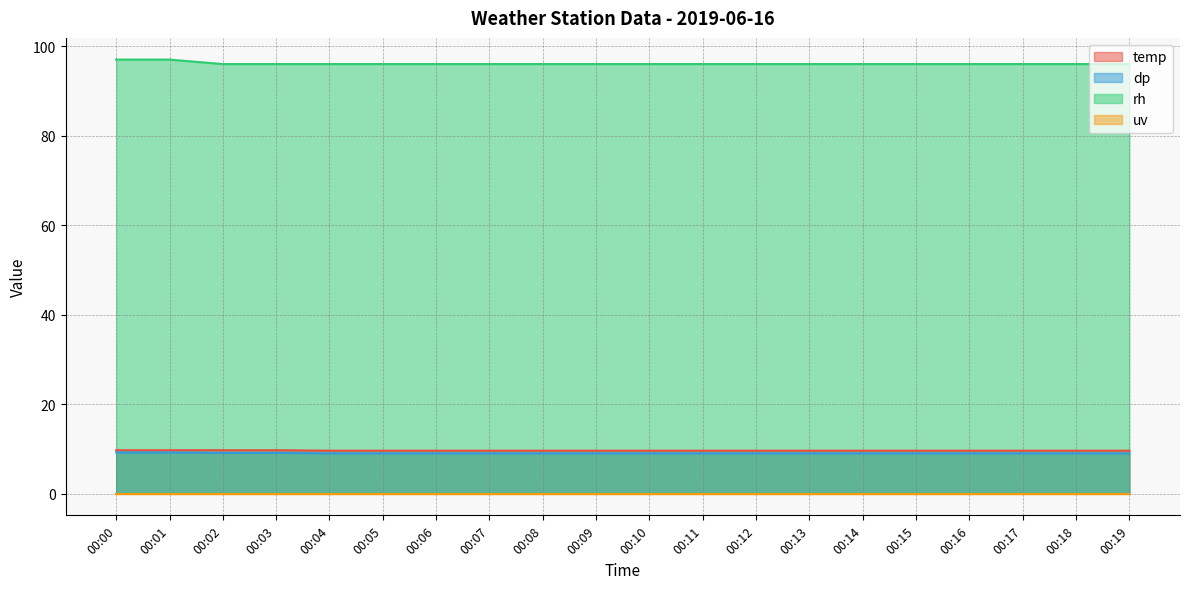

What is the minimum value for temp?

9.6